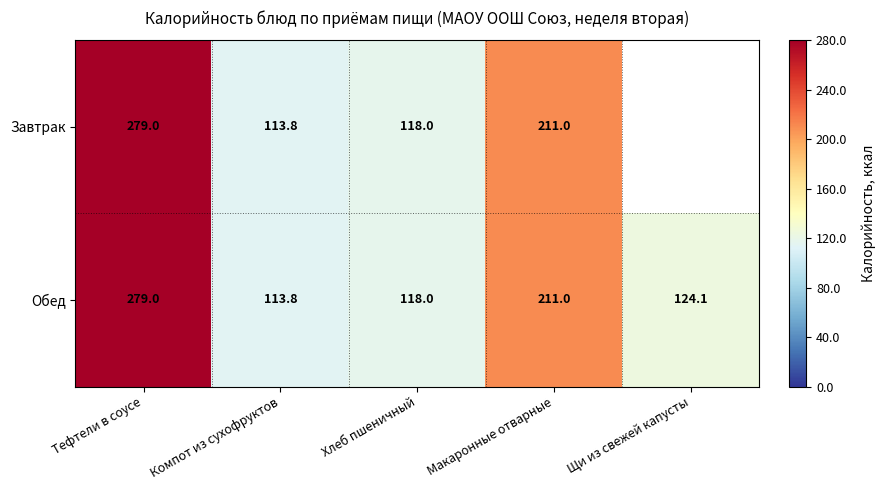

Rank the categories by Обед value from lowest to highest.

Компот из сухофруктов, Хлеб пшеничный, Щи из свежей капусты, Макаронные отварные, Тефтели в соусе